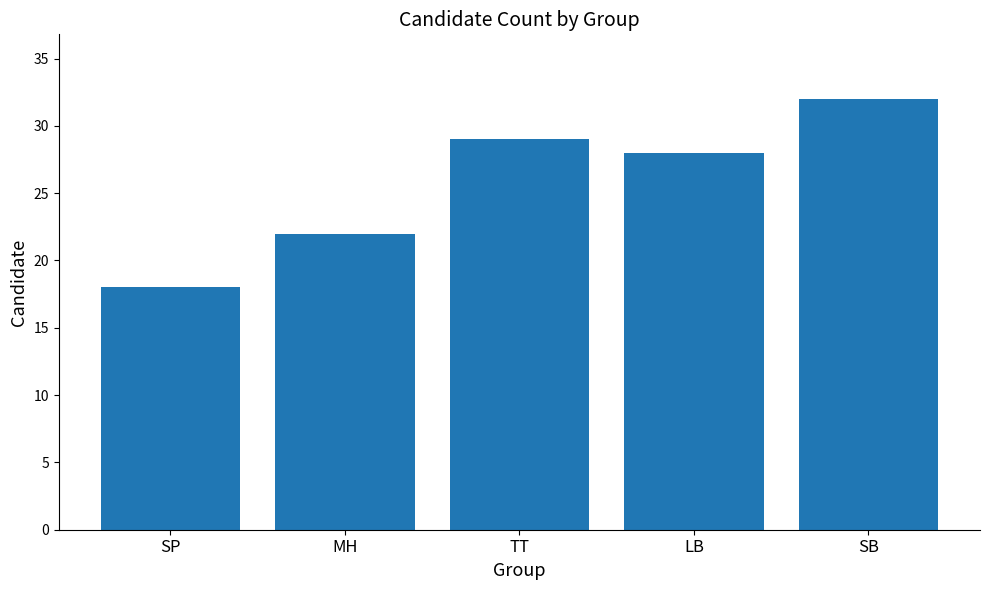

What is the average value?

26